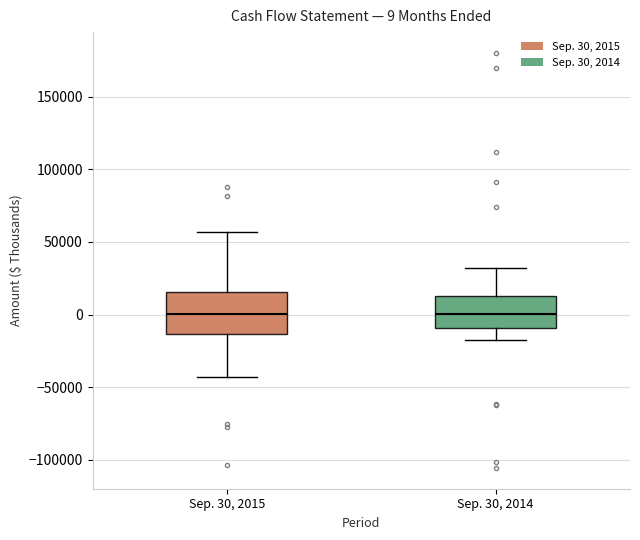

Which box is the tallest, from its lower edge to its upper edge?

Sep. 30, 2015